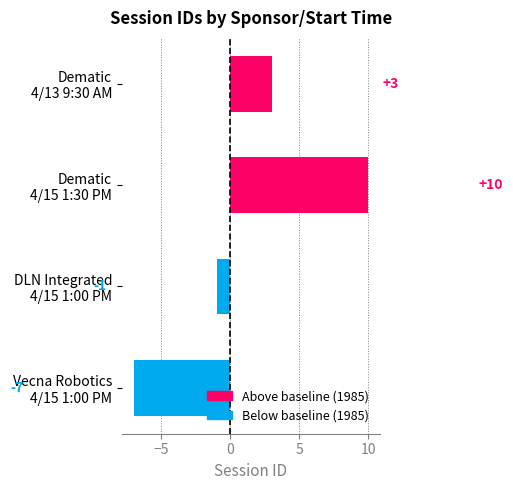

What is the difference between the second highest and minimum values?

10